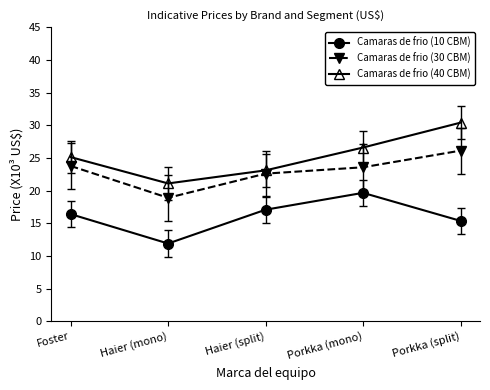

Reading right to left, what are all the values shown in this chart?

Camaras de frio (10 CBM): 15.4	19.7	17.1	11.9	16.4
Camaras de frio (30 CBM): 26.1	23.6	22.6	18.9	23.8
Camaras de frio (40 CBM): 30.4	26.6	23.1	21.1	25.1